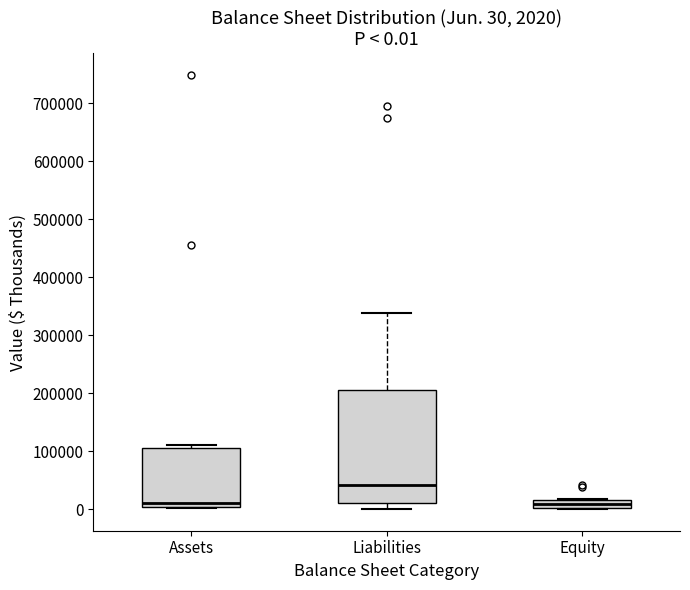

Which box is the tallest, from its lower edge to its upper edge?

Liabilities